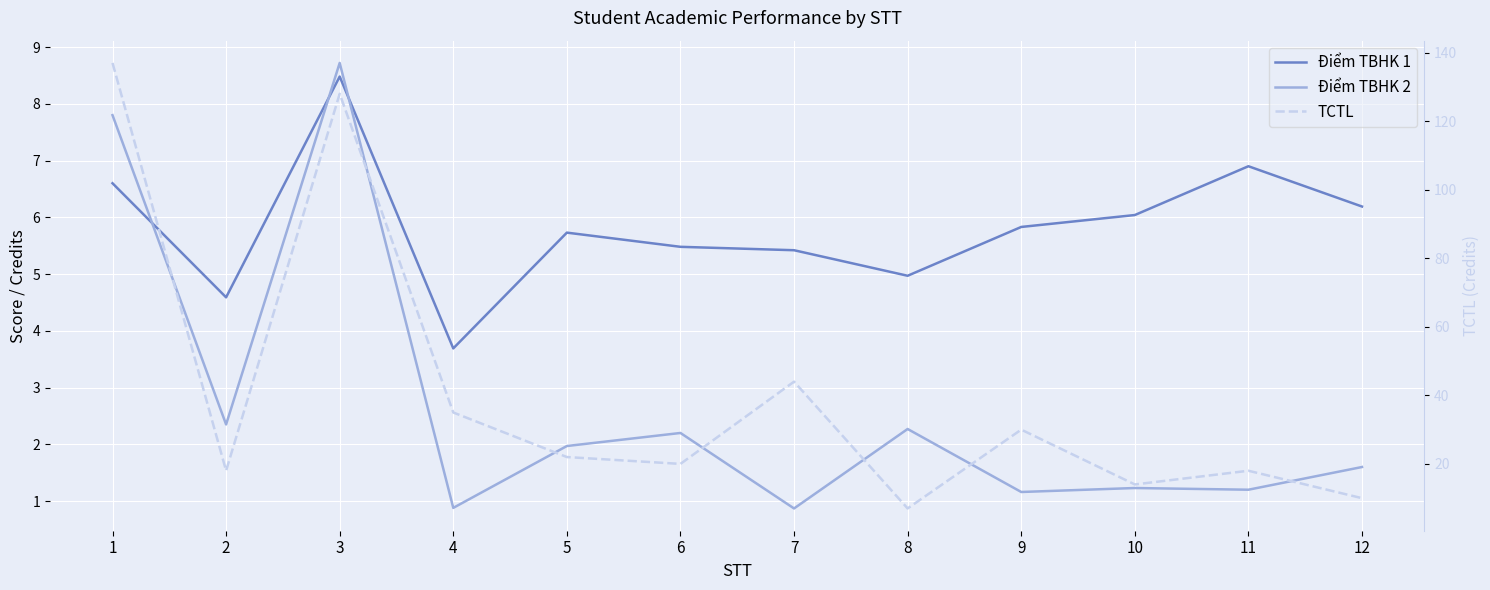

Which category has the highest value across all series?

1